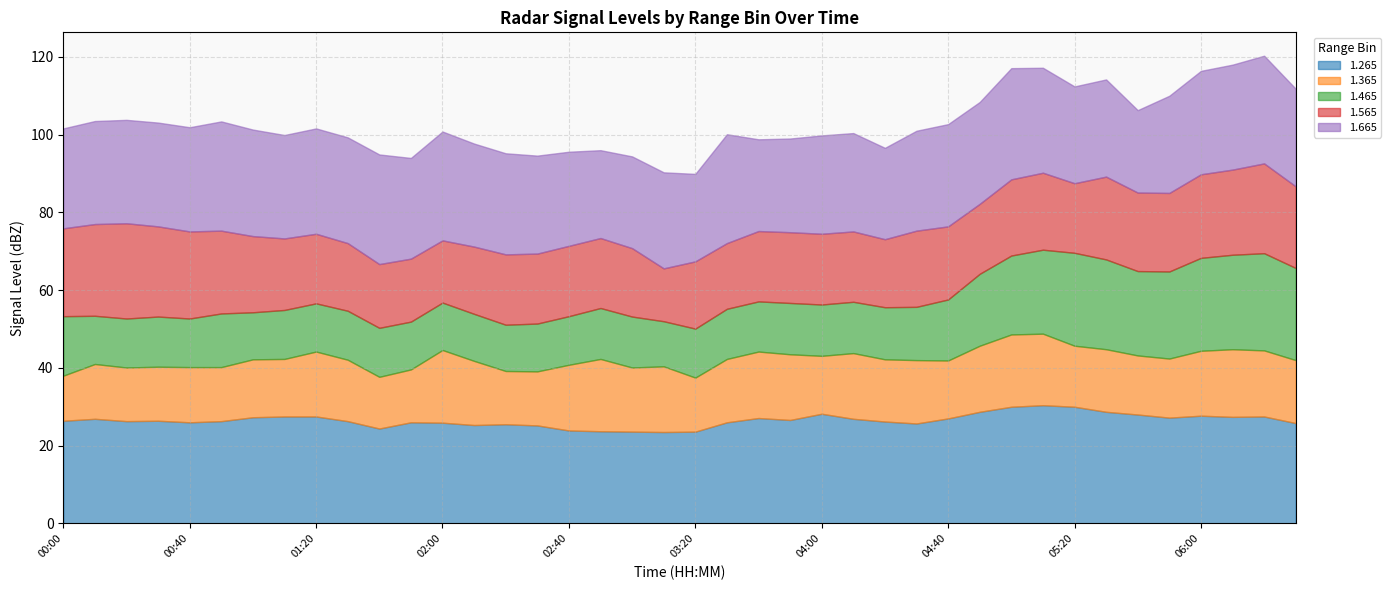

What is the lowest value of the 1.265 series?

23.5